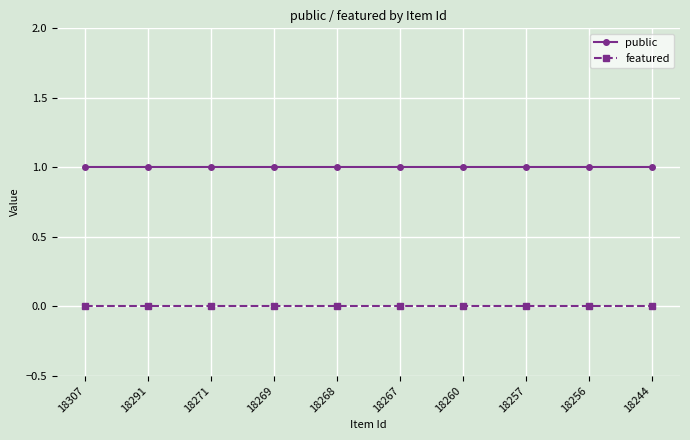

Reading left to right, extract all data points from this chart.

public: 1	1	1	1	1	1	1	1	1	1
featured: 0	0	0	0	0	0	0	0	0	0